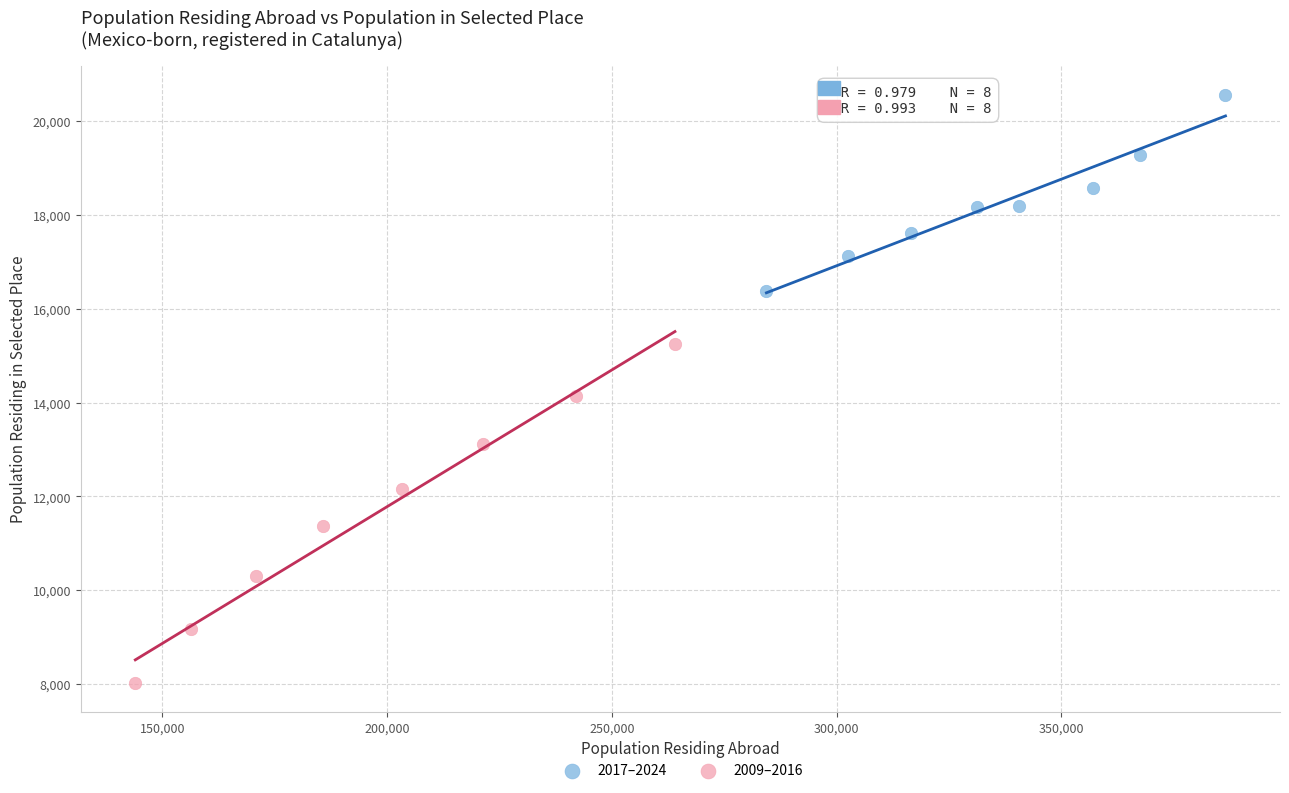

Which series reaches the maximum Y coordinate?

2017–2024